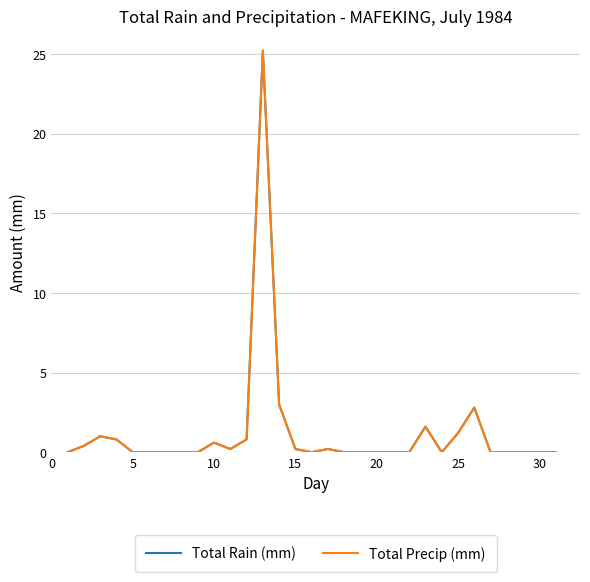

Reading right to left, transcribe all the data shown in this chart.

Total Rain (mm): 0.0	0.0	0.0	0.0	0.0	2.8	1.2	0.0	1.6	0.0	0.0	0.0	0.0	0.0	0.2	0.0	0.2	3.0	25.2	0.8	0.2	0.6	0.0	0.0	0.0	0.0	0.0	0.8	1.0	0.4	0.0
Total Precip (mm): 0.0	0.0	0.0	0.0	0.0	2.8	1.2	0.0	1.6	0.0	0.0	0.0	0.0	0.0	0.2	0.0	0.2	3.0	25.2	0.8	0.2	0.6	0.0	0.0	0.0	0.0	0.0	0.8	1.0	0.4	0.0